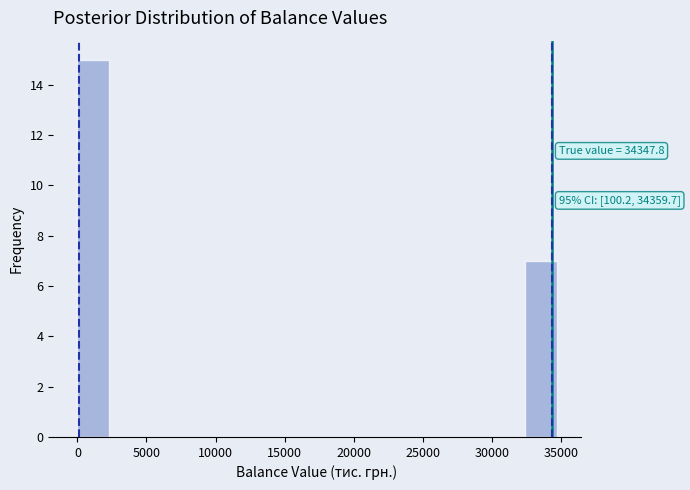

Which range on the x-axis has the tallest bar?

0 to 2500